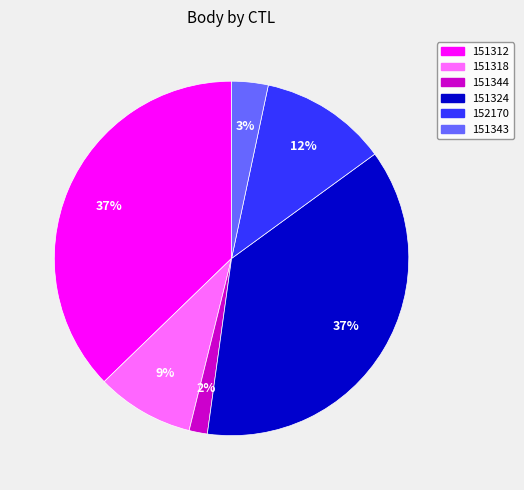

Between 151312 and 151318, which is larger?

151312